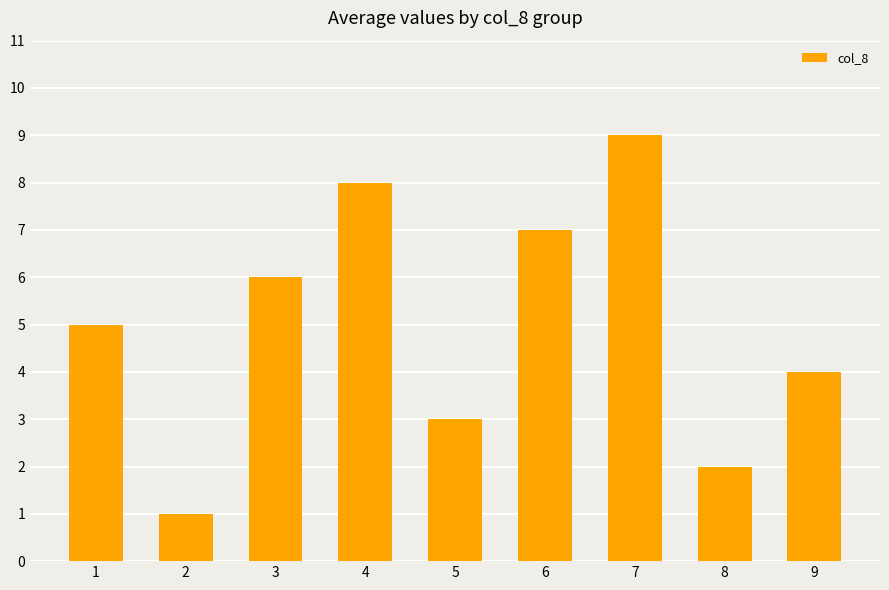

Reading left to right, extract all data points from this chart.

1=5	2=1	3=6	4=8	5=3	6=7	7=9	8=2	9=4